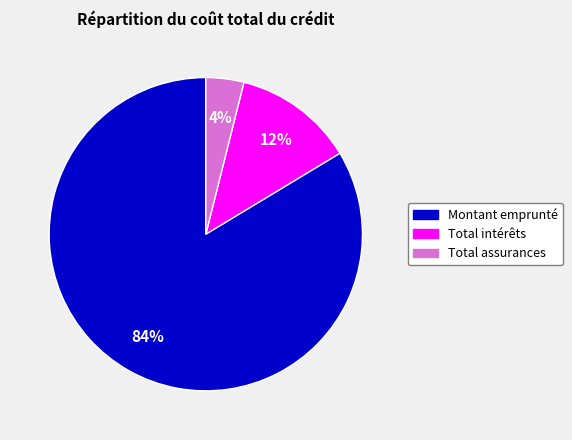

Which has a higher value, Montant emprunté or Total assurances?

Montant emprunté